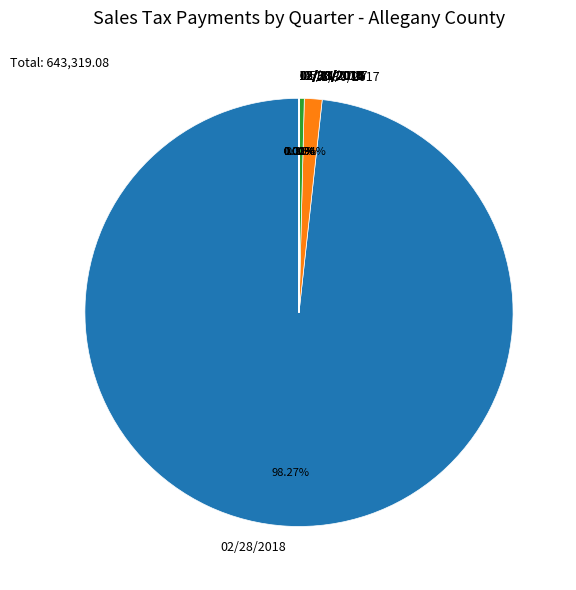

What is the largest slice in the pie chart?

02/28/2018